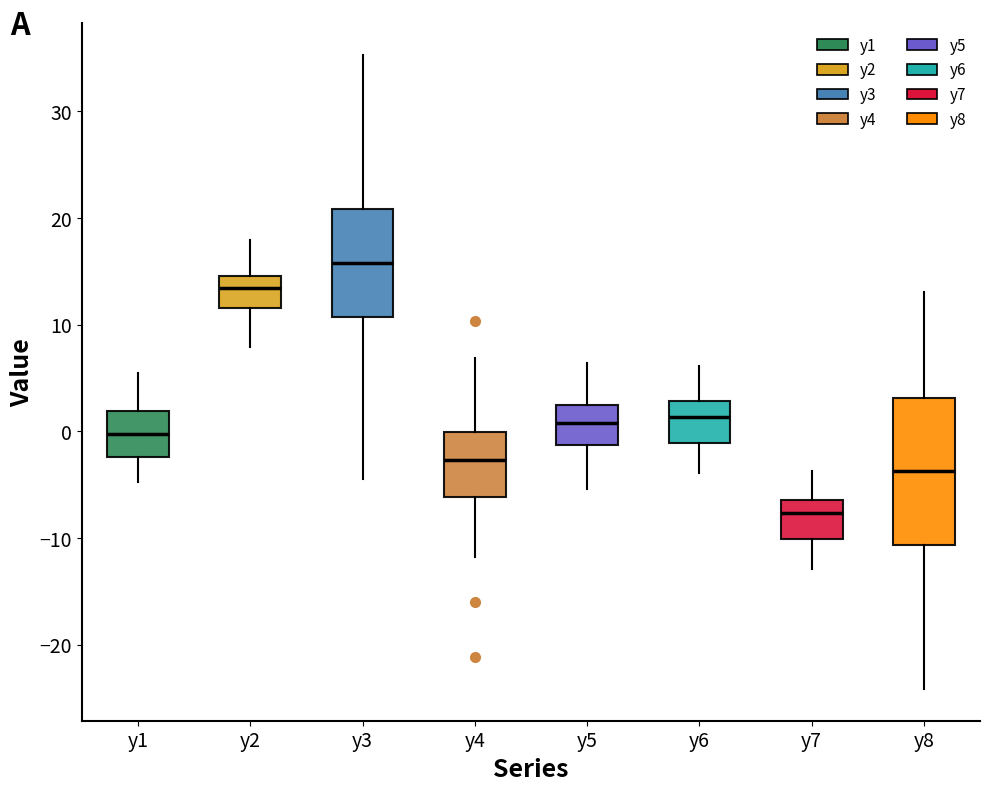

Reading left to right, transcribe this box plot: for each box, give where its median line is, the range the box spans, and where its two whiskers end, as read against the y-axis. The values are not printed on the chart, so give them approximately, as read against the axis.

y1: median 0, box -2 to 2, whiskers -5 to 5
y2: median 13, box 12 to 15, whiskers 8 to 18
y3: median 16, box 11 to 21, whiskers -4 to 35
y4: median -3, box -6 to 0, whiskers -12 to 7
y5: median 1, box -1 to 2, whiskers -5 to 6
y6: median 1, box -1 to 3, whiskers -4 to 6
y7: median -8, box -10 to -6, whiskers -13 to -4
y8: median -4, box -11 to 3, whiskers -24 to 13